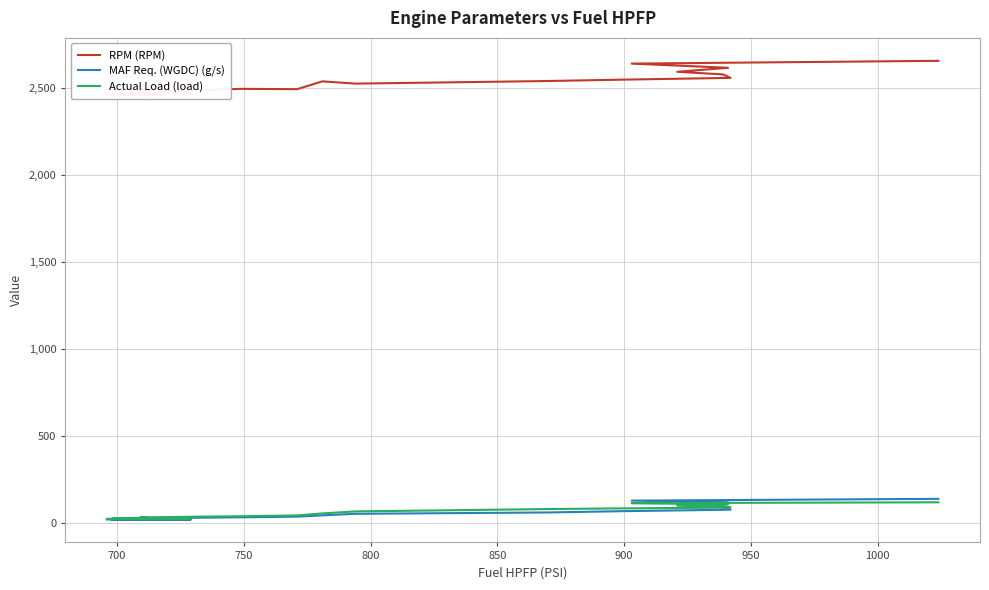

True or false: Actual Load (load) has a value of 35.7 at 10.

False